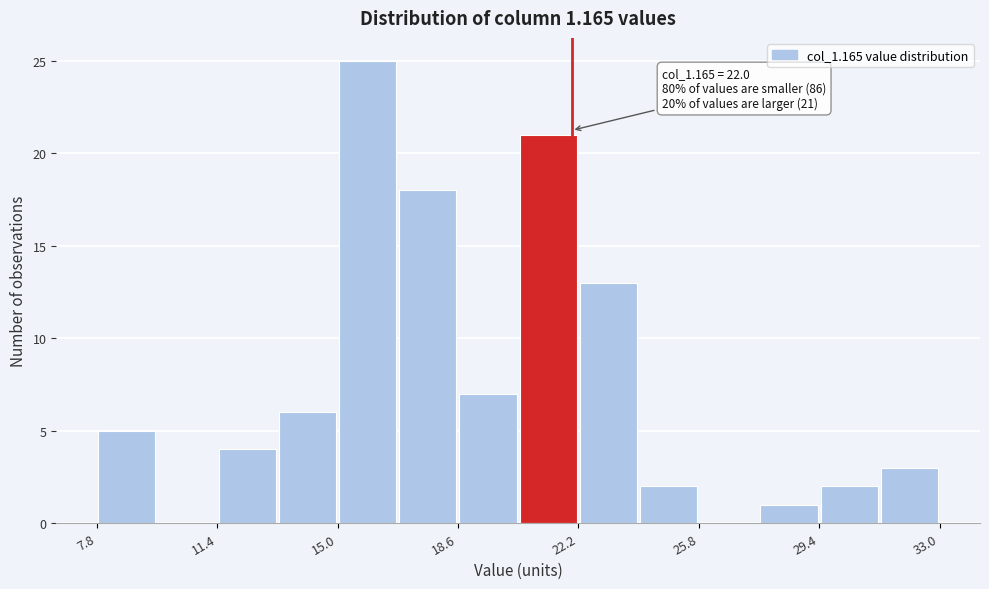

Read against the x-axis, roughly where is the centre of the tallest bar?

16.0